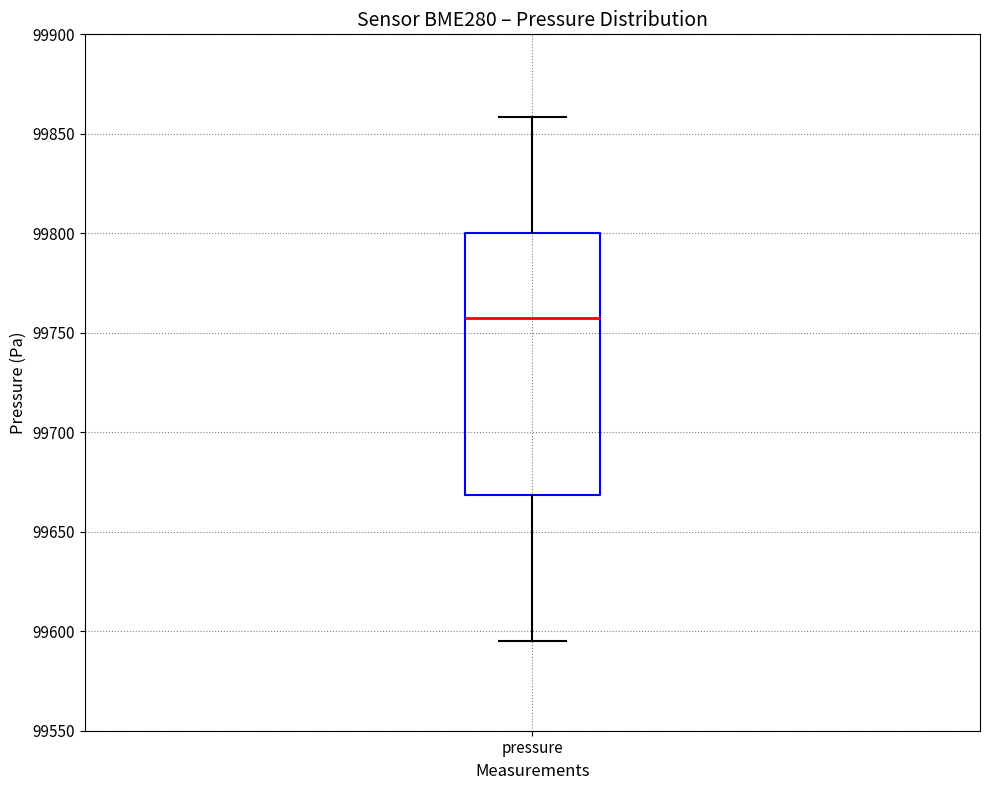

Read this box plot against the y-axis: the position of the median line, the range covered by the box, and the ends of both whiskers. The values are not printed on the chart, so give them approximately, as read against the axis.

median 99755, box 99670 to 99800, whiskers 99595 to 99860